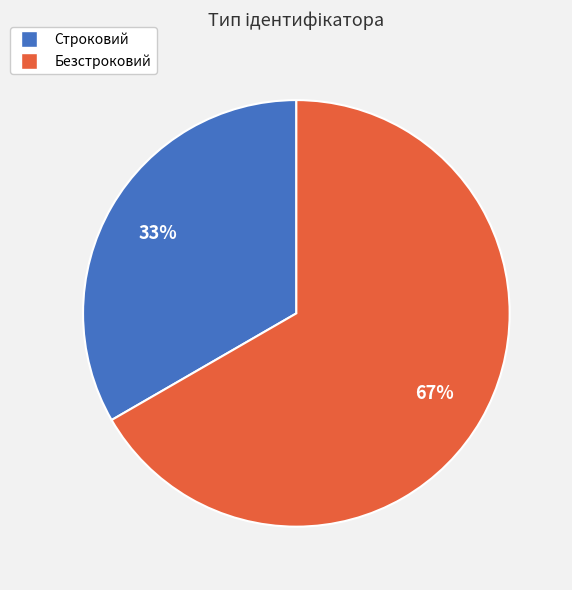

What percentage is the Строковий slice, to the nearest percent?

33%